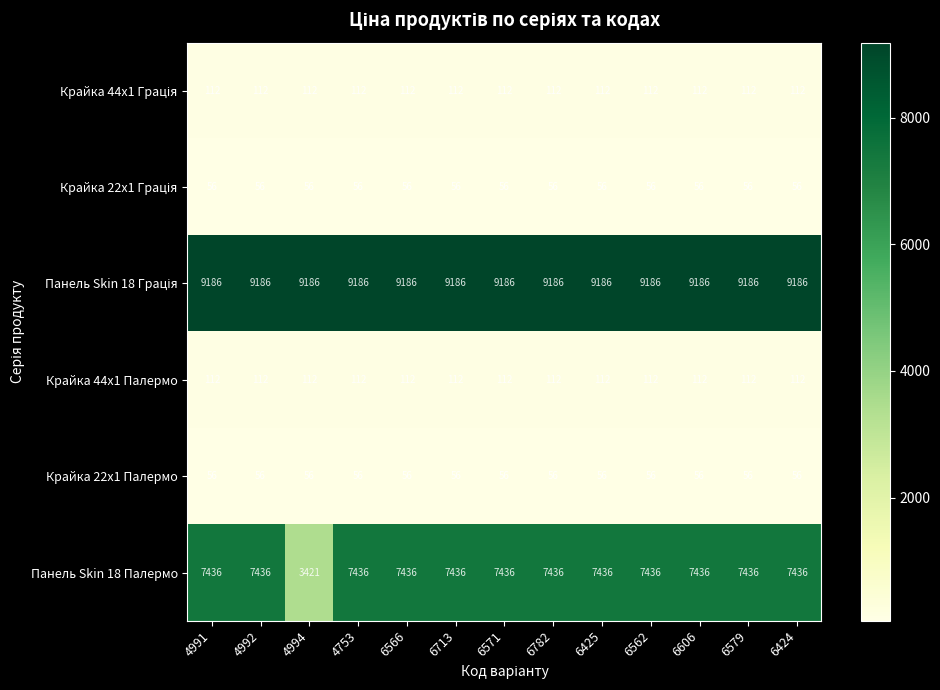

What is the sum of the Крайка 22x1 Палермо values at 6566 and 4994?

112